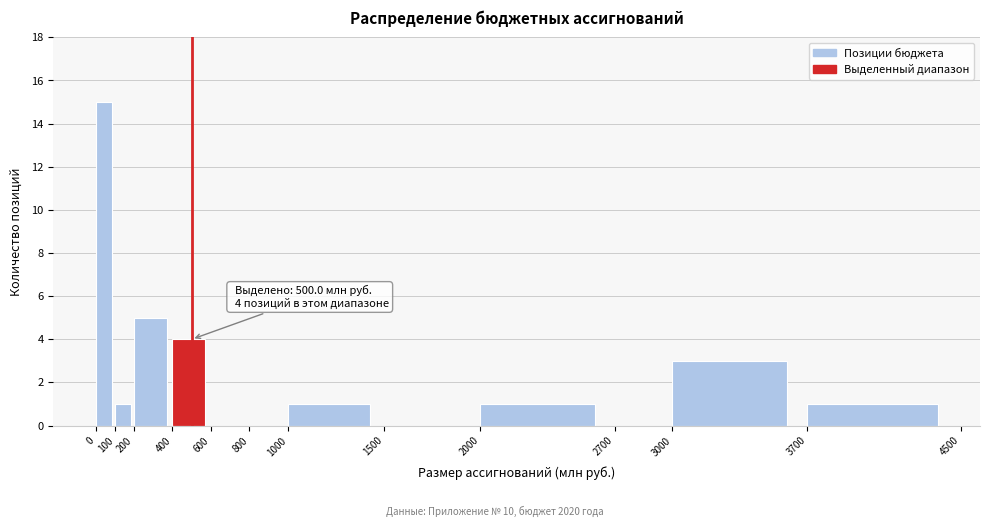

Over which range of the x-axis is the bar tallest?

0 to 100